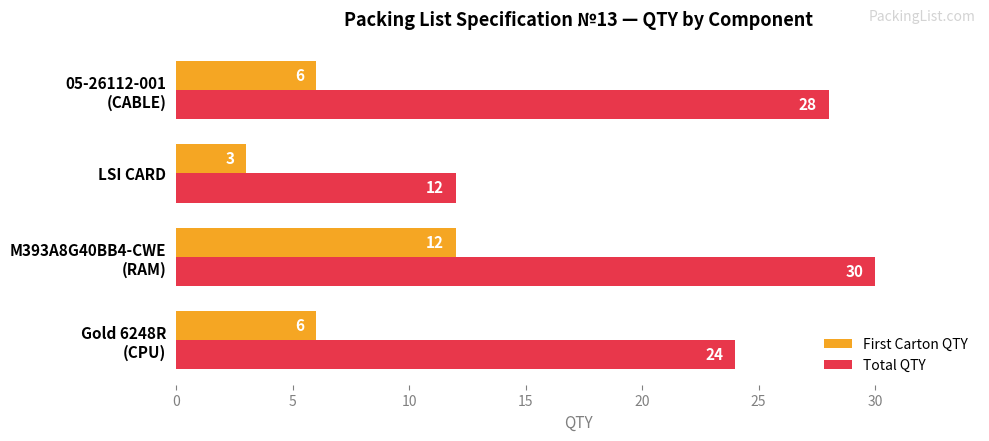

Which series has the largest range (max minus min)?

Total QTY